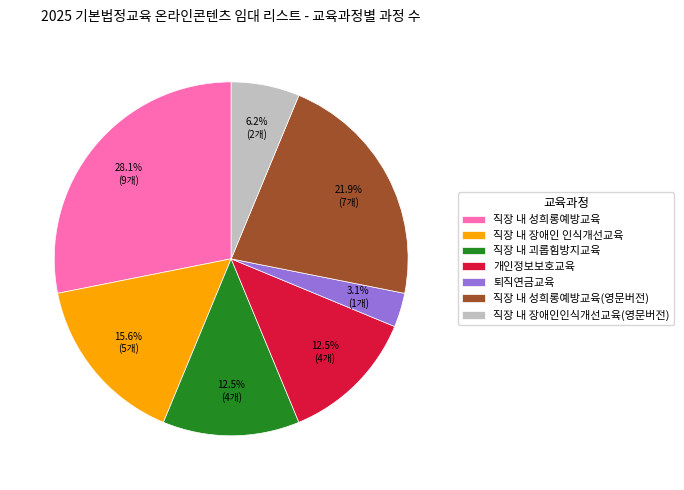

What portion of the pie excludes 퇴직연금교육?

96.9%